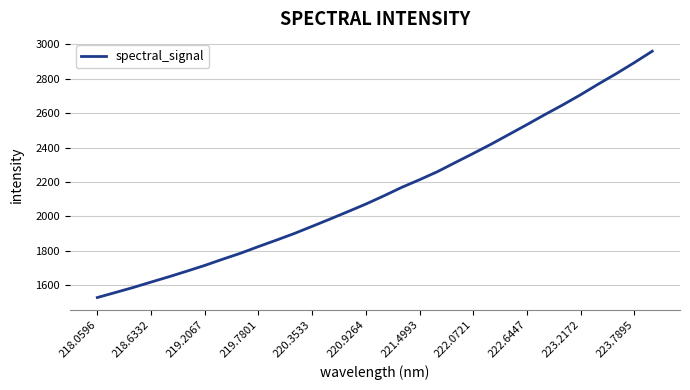

What is the difference between the second highest and minimum values?

1367.8